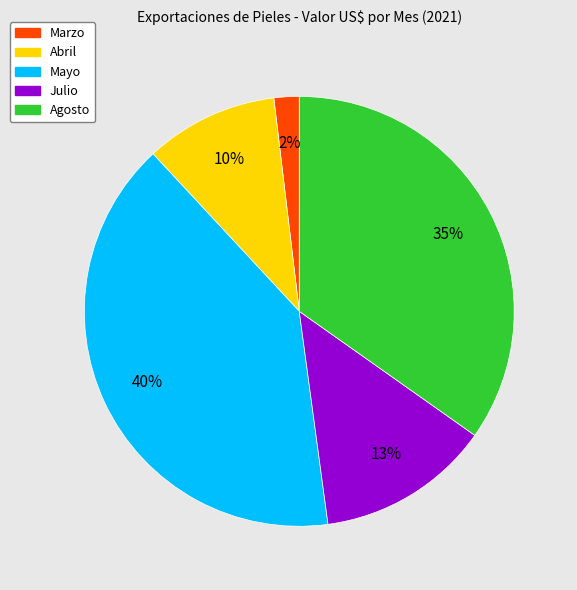

To the nearest percent, what portion does Mayo represent?

40%